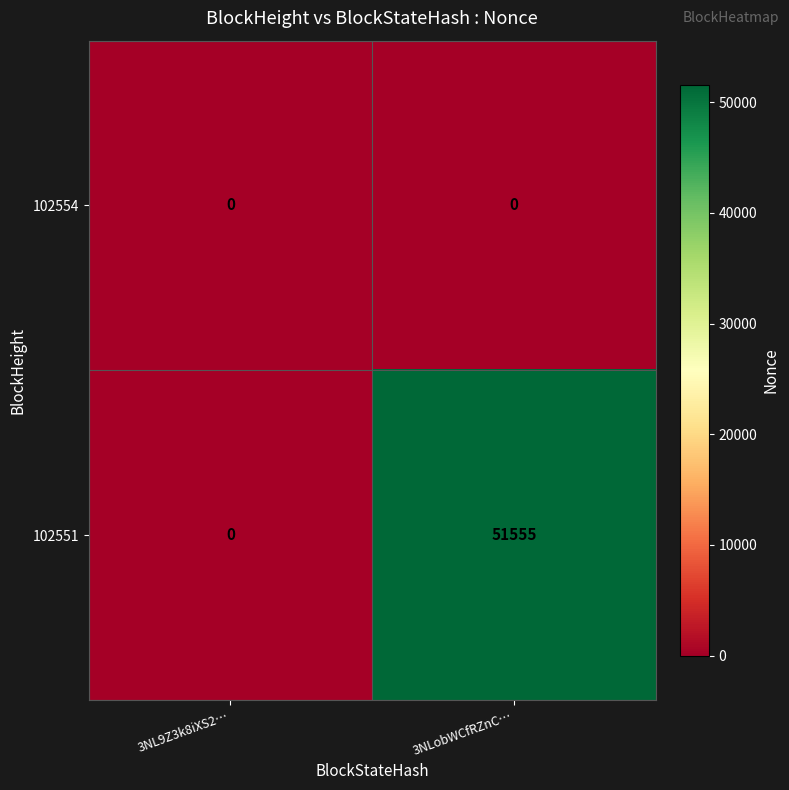

Reading left to right, what are all the values shown in this chart?

102554: 0	0
102551: 0	51555